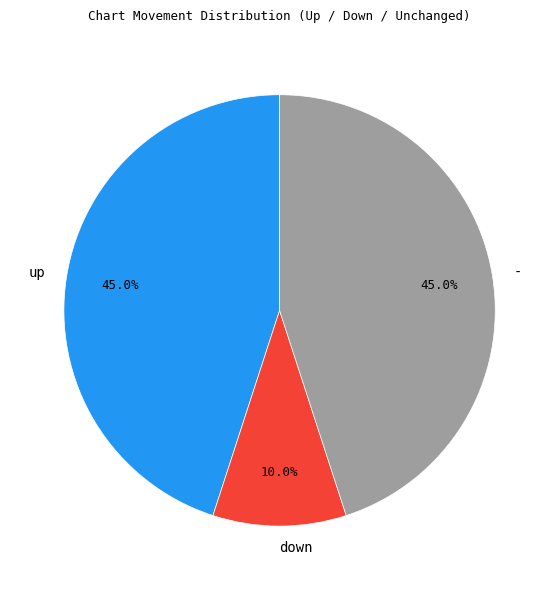

What is the smallest slice in the pie chart?

down